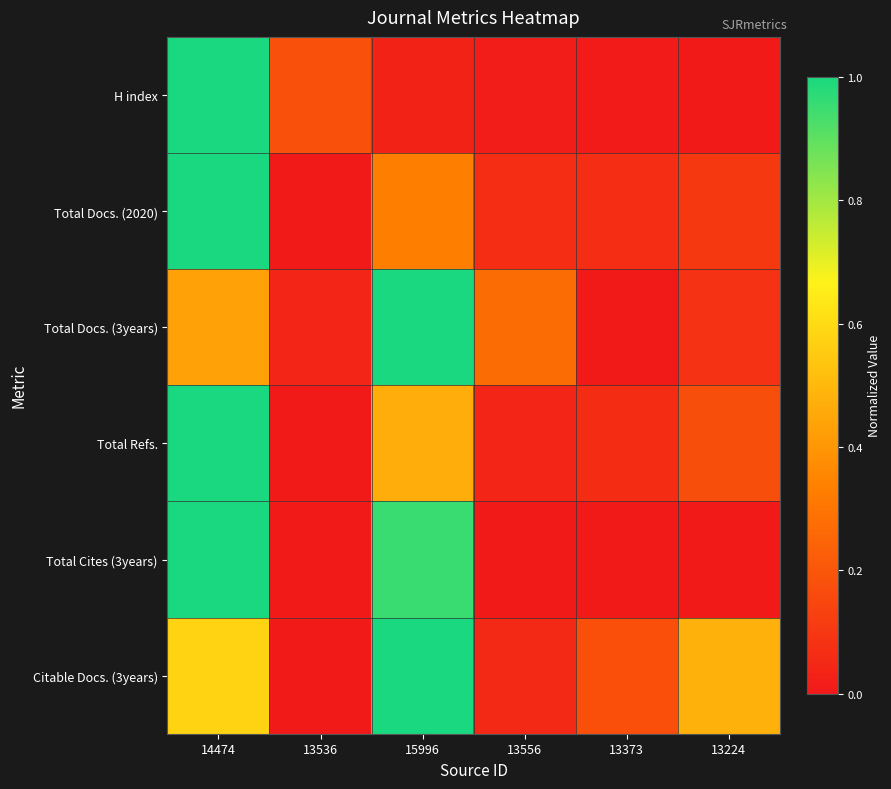

Rank the series by their maximum value, from lowest to highest.

H index, Total Docs. (2020), Total Docs. (3years), Total Refs., Total Cites (3years), Citable Docs. (3years)